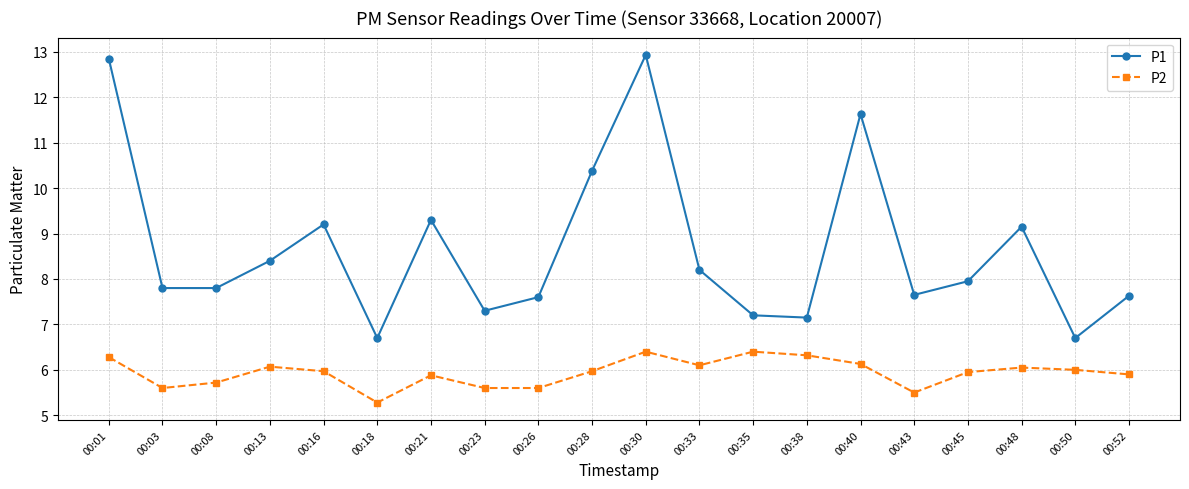

How many data points in P1 are above 7?

18